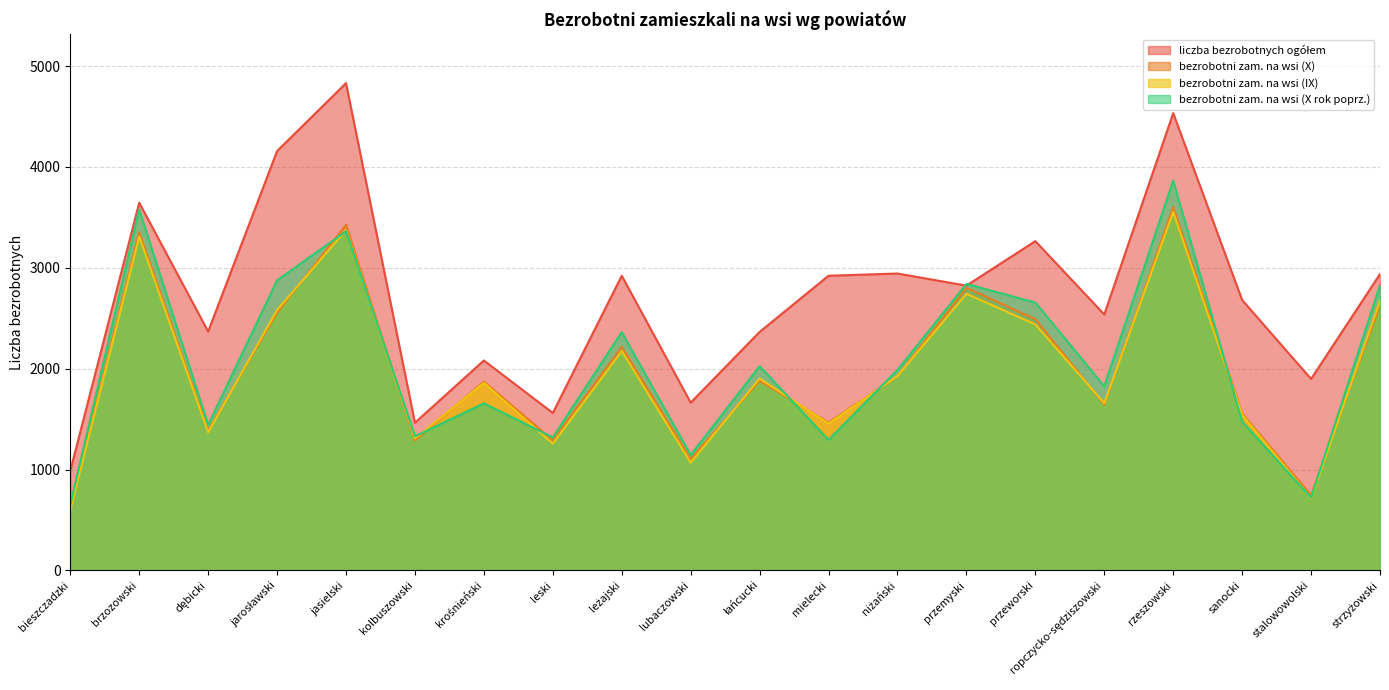

At which category is the sum across all series the highest?

rzeszowski